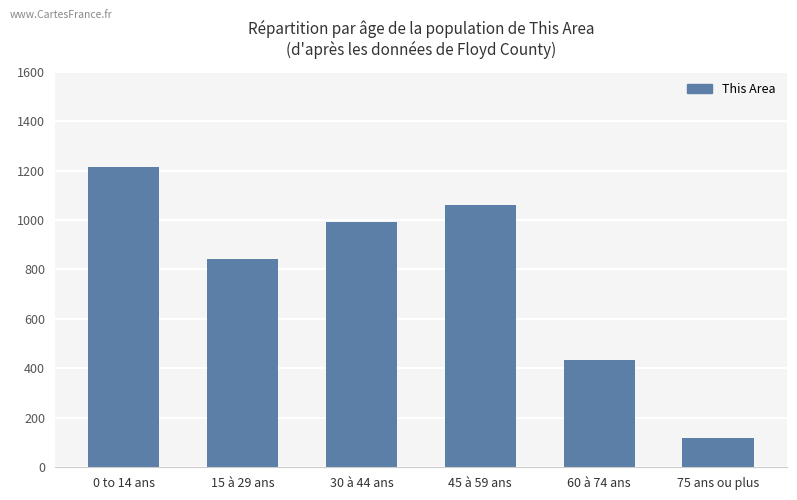

The chart shows a value of 120 at 75 ans ou plus. True or false?

True